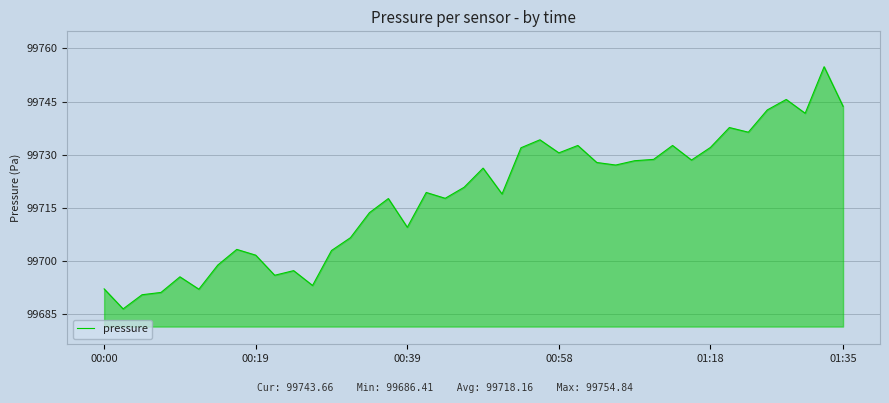

How many lines are shown in the chart?

1